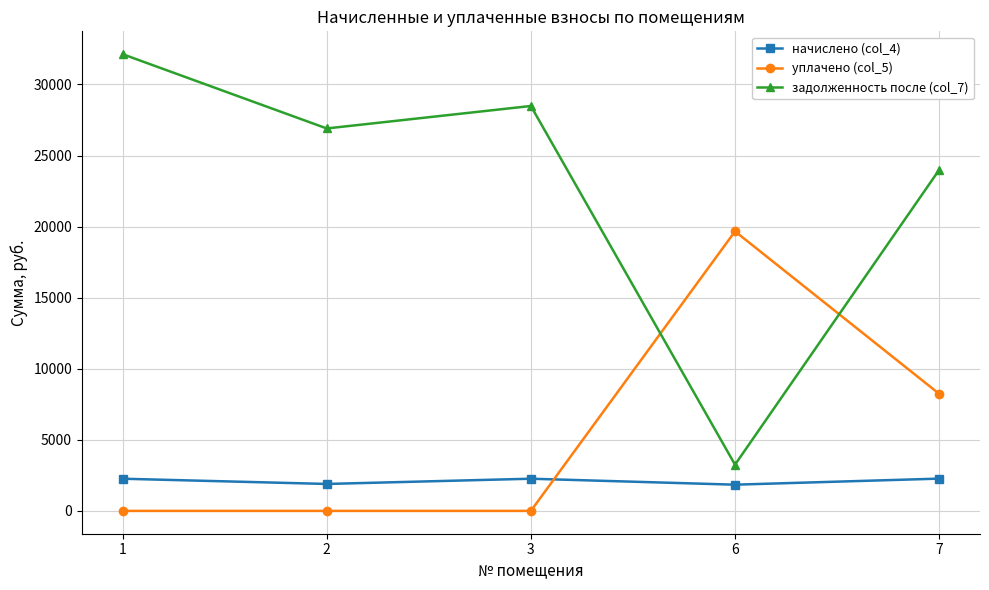

True or false: начислено (col_4) has more than 1 interior local peaks.

False